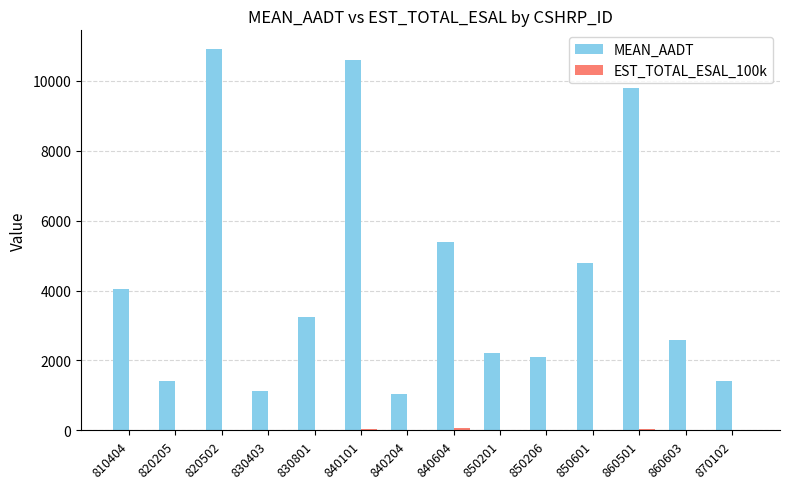

What is the average value of the MEAN_AADT series?

4332.9